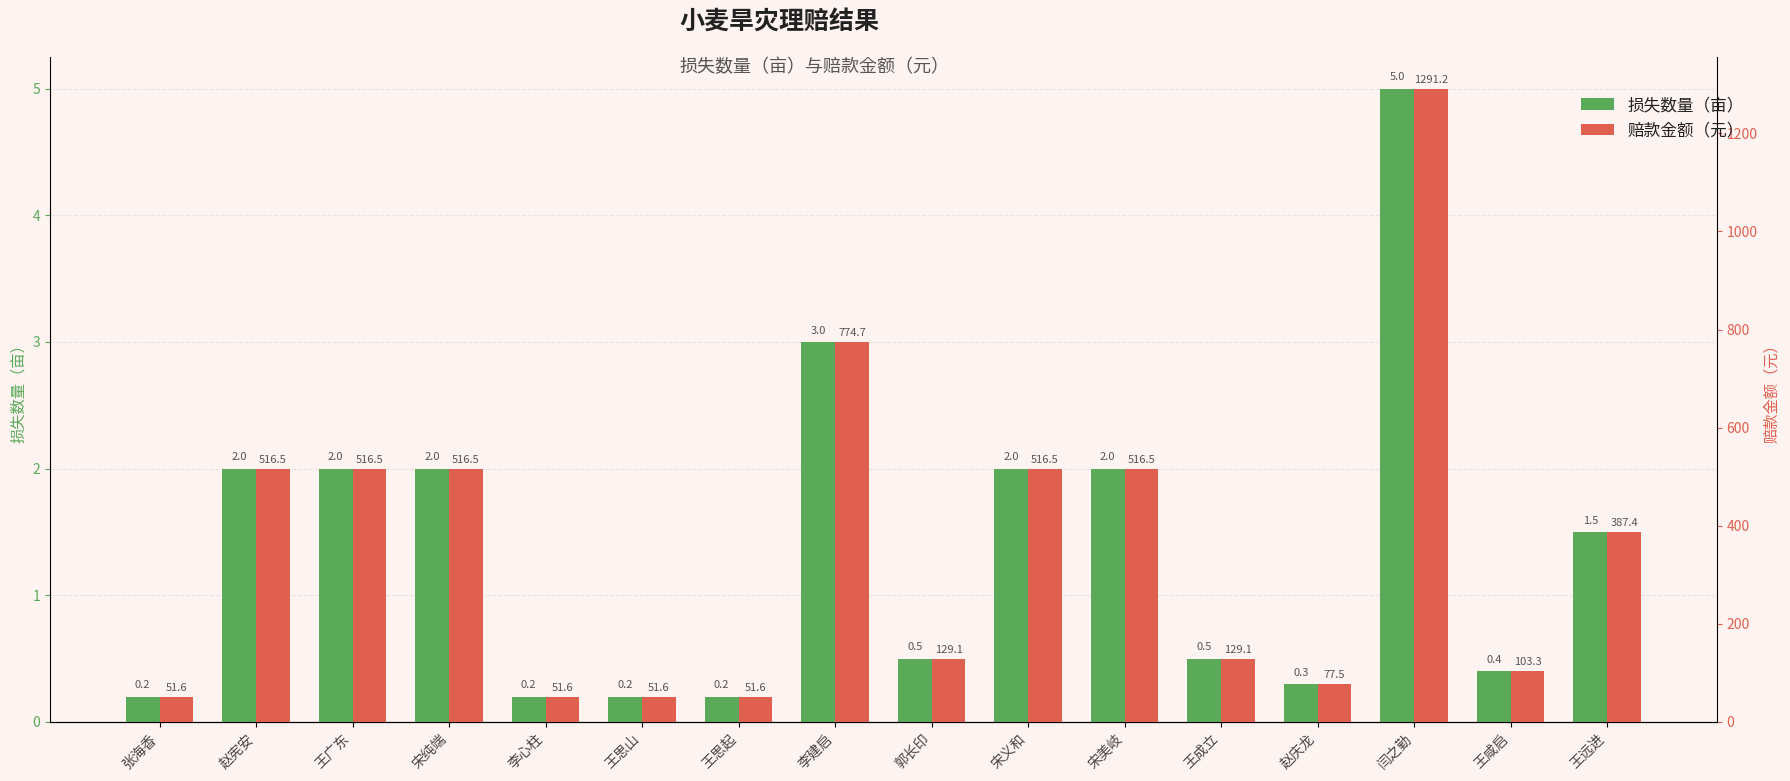

What is the label of the 3rd bar from the right?

闫之勤